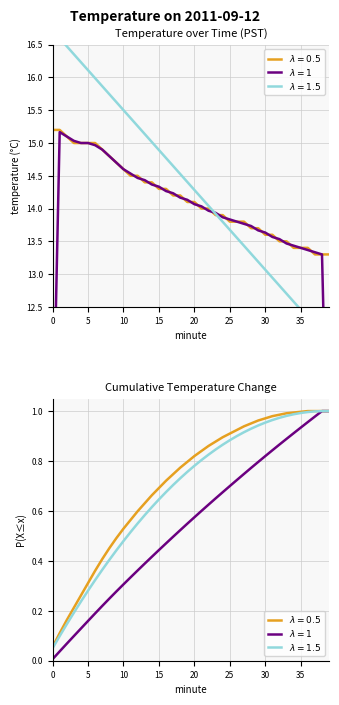

List the labels in order of value, largest first.

0, 1, 2, 3, 4, 5, 6, 7, 8, 9, 10, 11, 12, 13, 14, 15, 16, 17, 18, 19, 20, 21, 22, 23, 24, 25, 26, 27, 28, 29, 30, 31, 32, 33, 34, 35, 36, 37, 38, 39